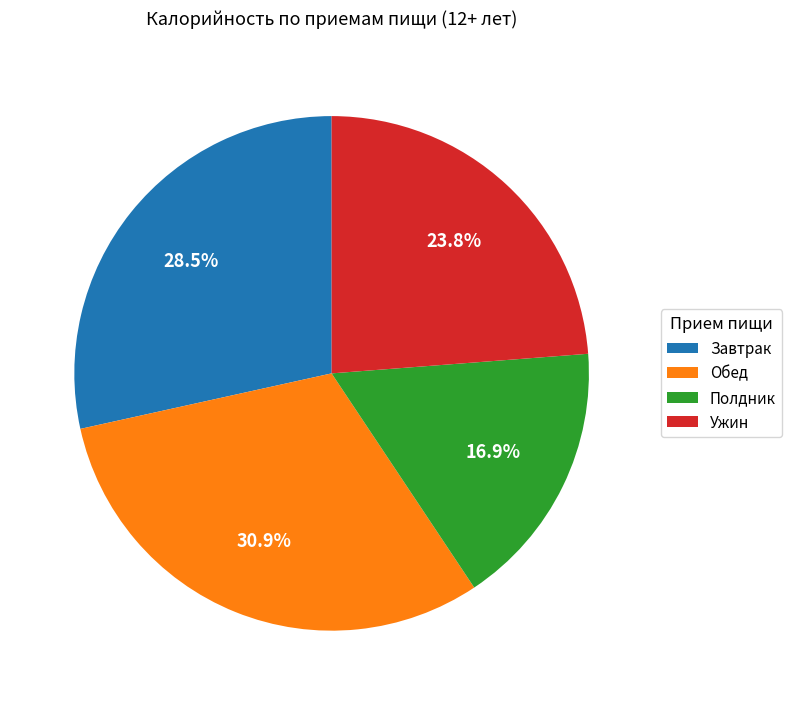

What is the largest slice in the pie chart?

Обед